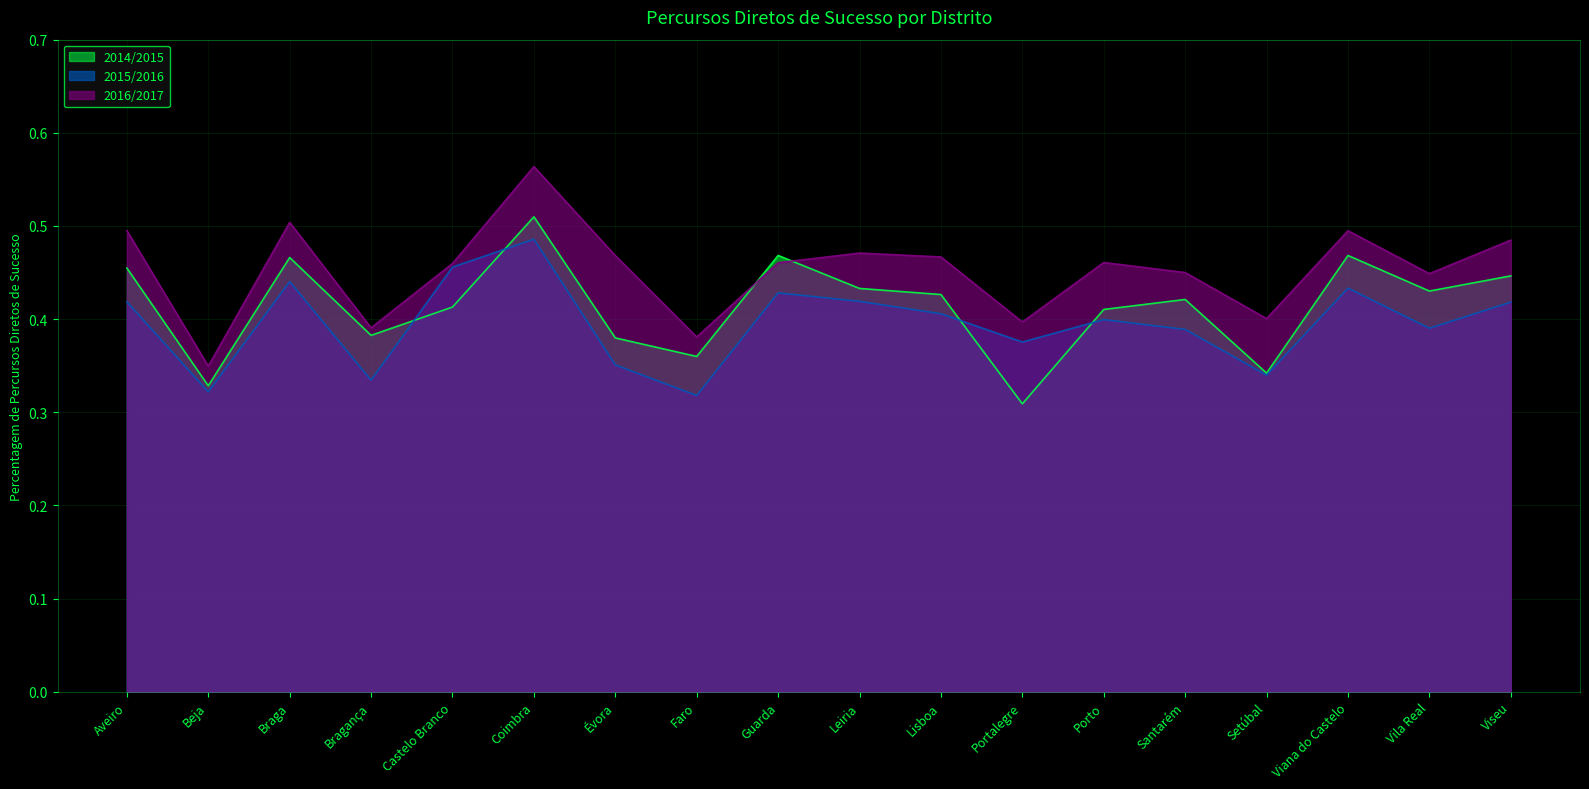

How many categories are shown in the chart?

18